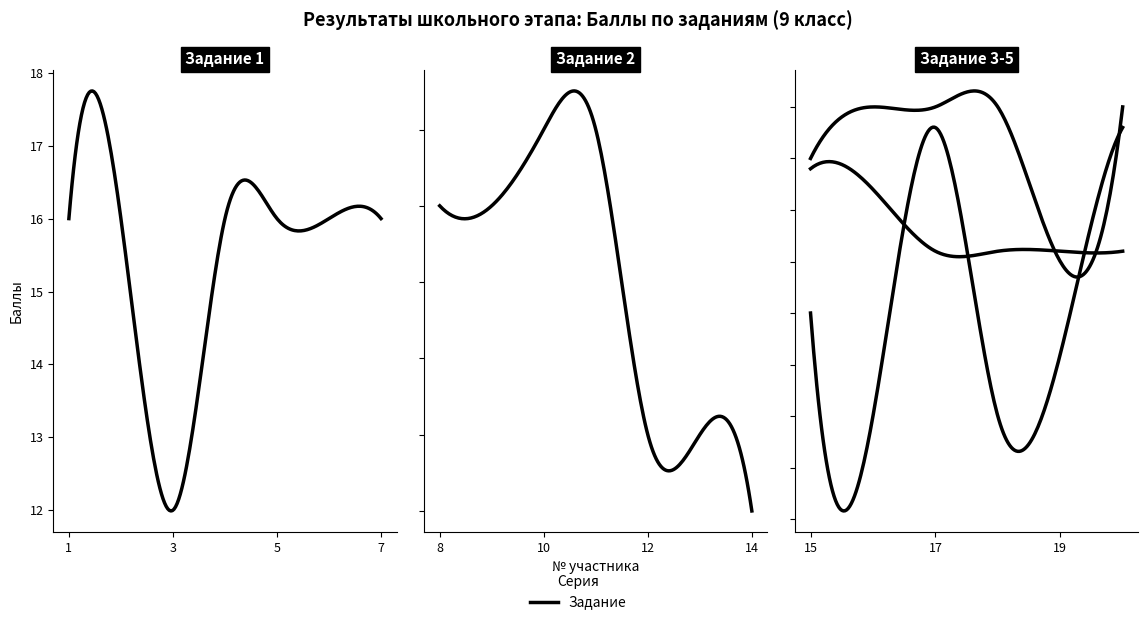

Which series has the widest spread of values?

Задание 2